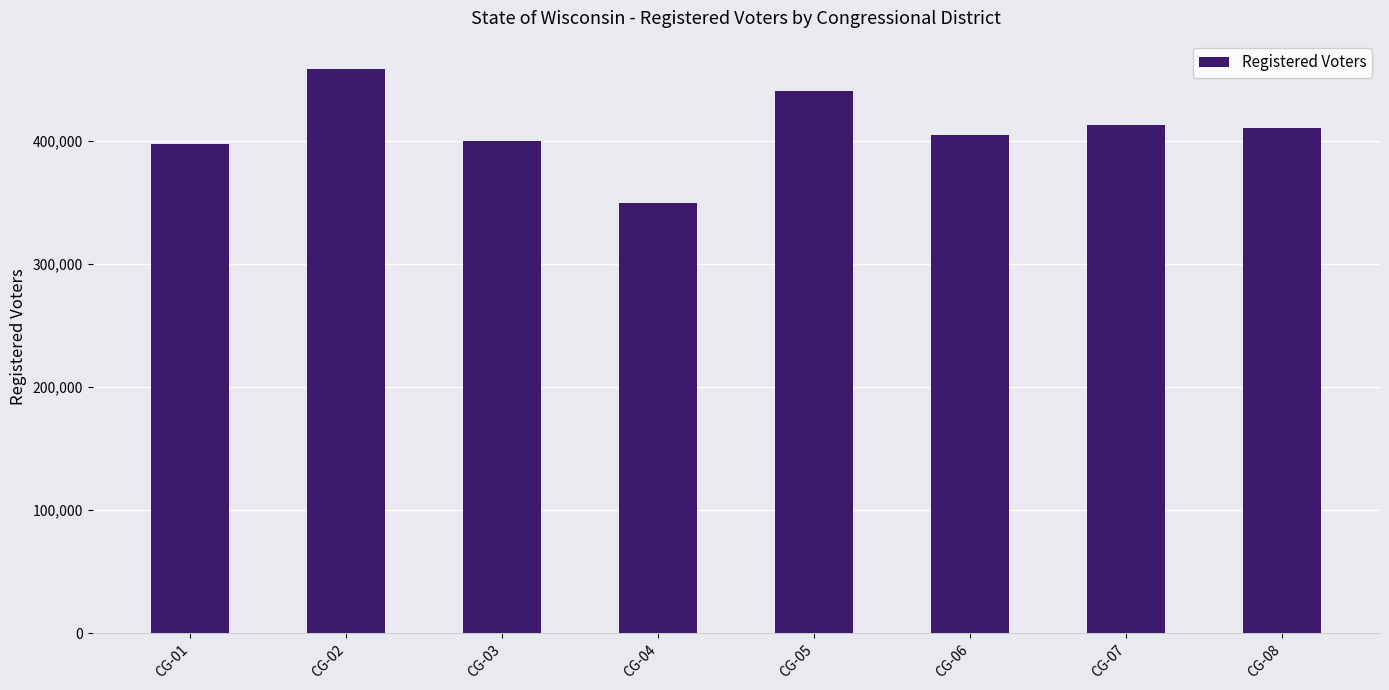

The value at CG-05 is 440685. True or false?

True